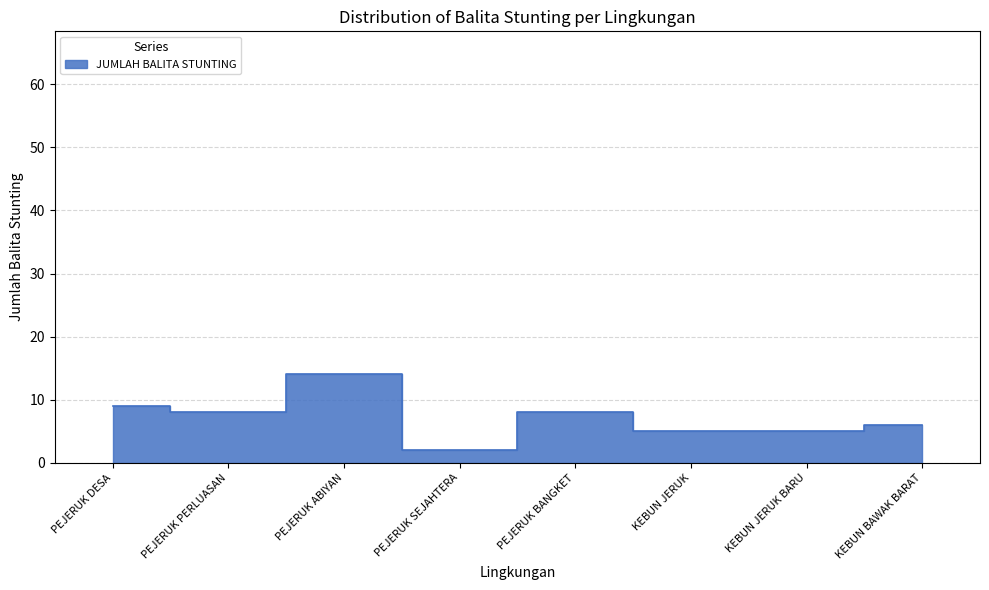

What position from the left is PEJERUK PERLUASAN?

2